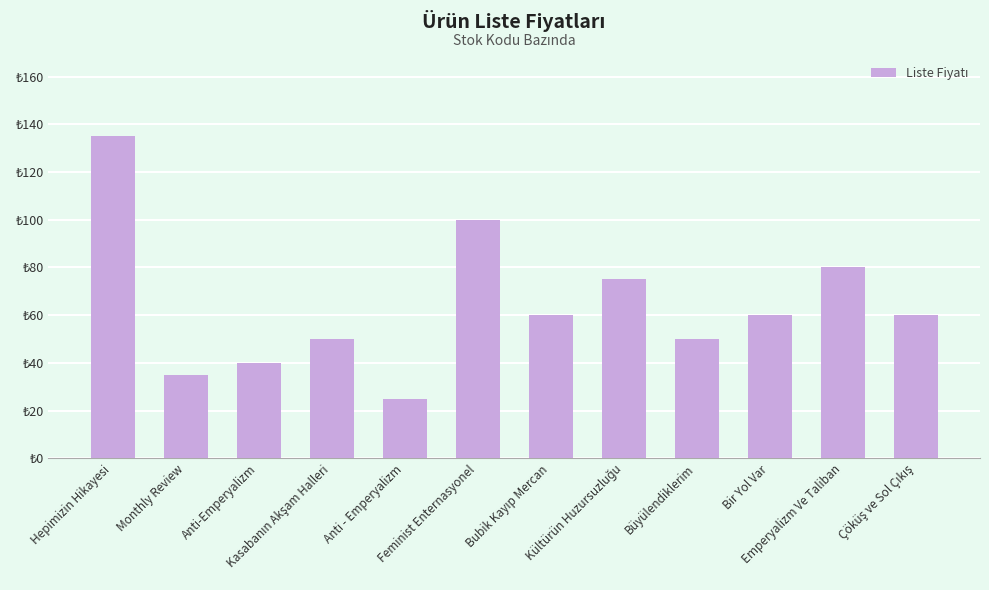

What is the smallest value displayed?

25